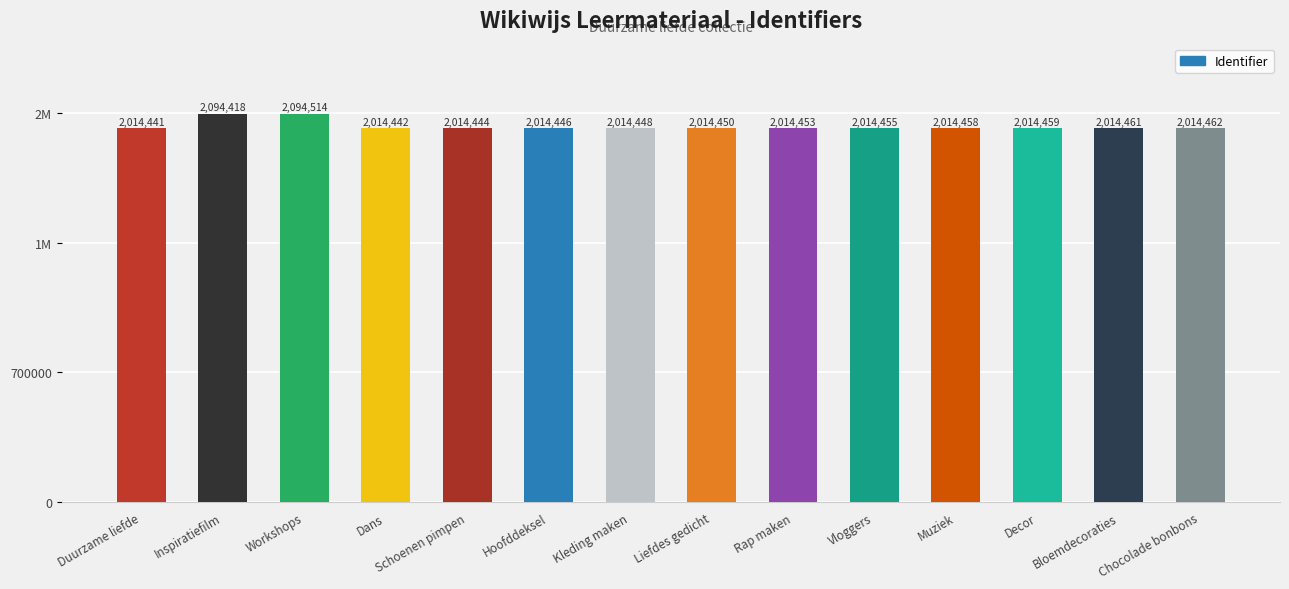

Are the bars horizontal?

No